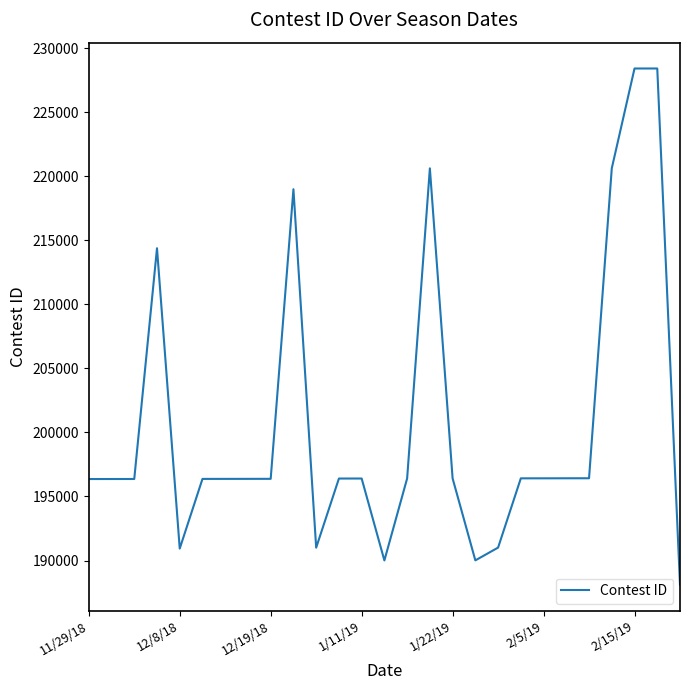

What is the minimum value shown in the chart?

188100